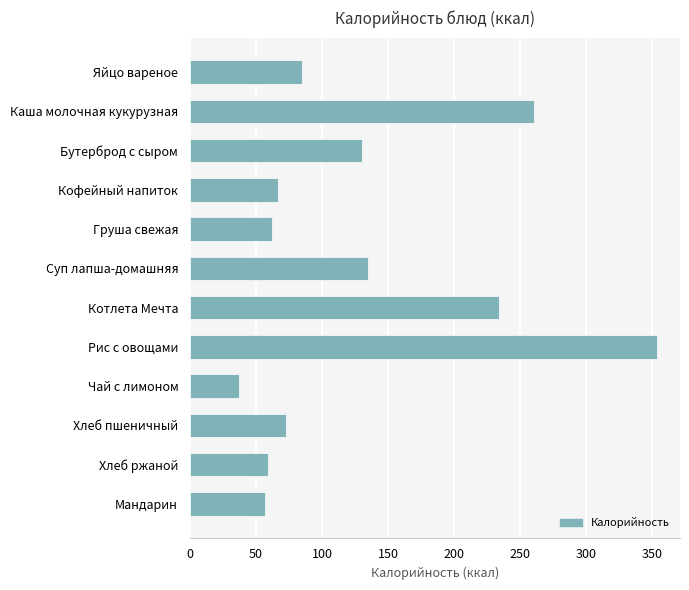

What is the change in value from Рис с овощами to Хлеб ржаной?

-294.6